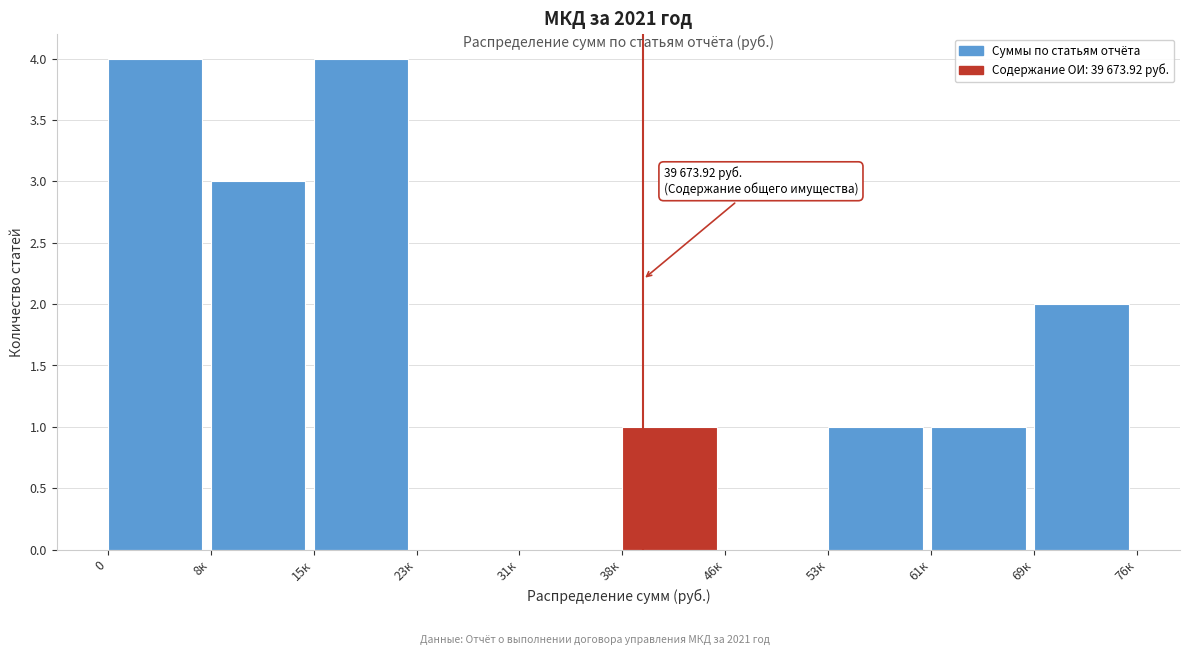

Reading left to right, list all the values displayed in this chart.

0=4	8к=3	15к=4	23к=0	31к=0	38к=1	46к=0	53к=1	61к=1	69к=2